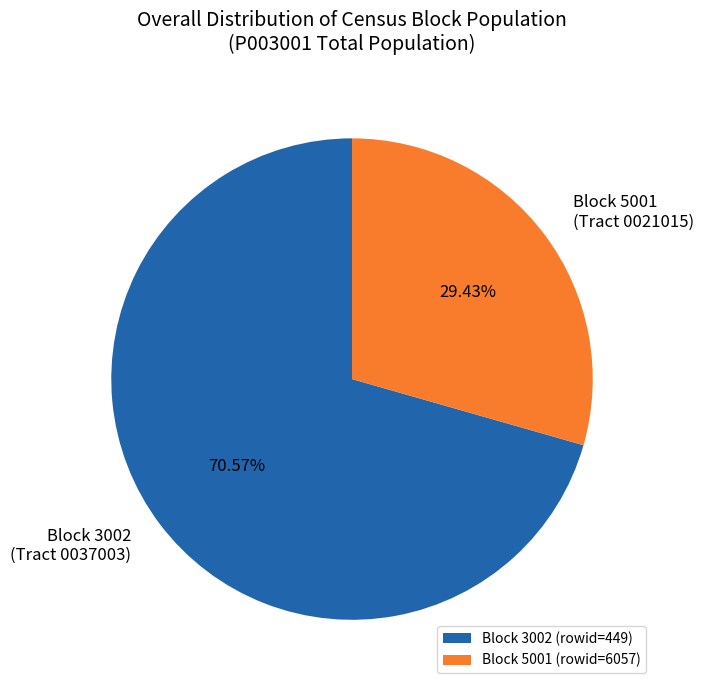

Is the sum of Block 5001 (rowid=6057) and Block 3002 (rowid=449) greater than half?

Yes